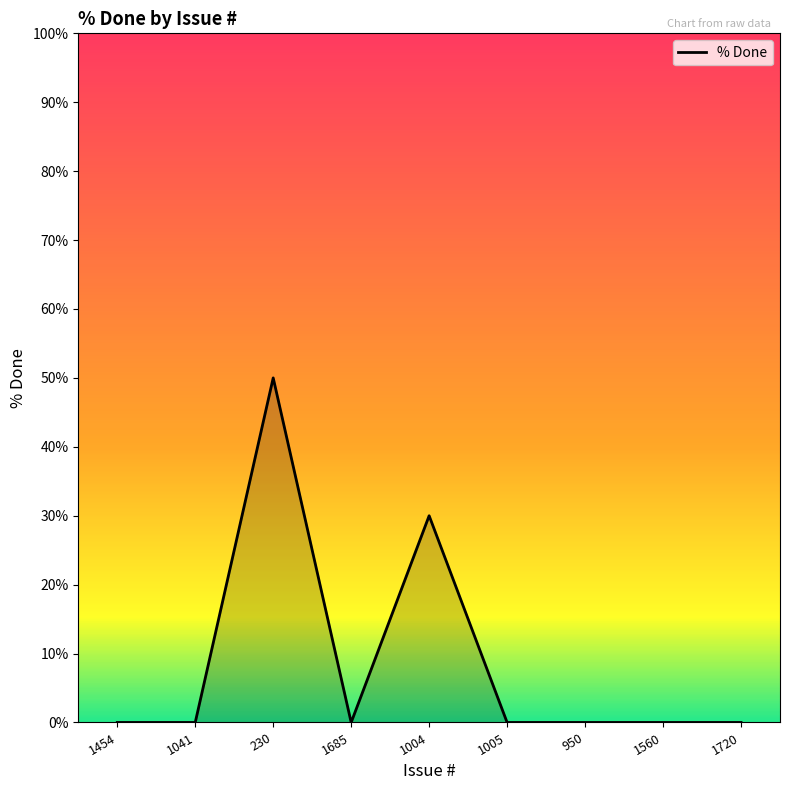

Between 1005 and 230, which is larger?

230